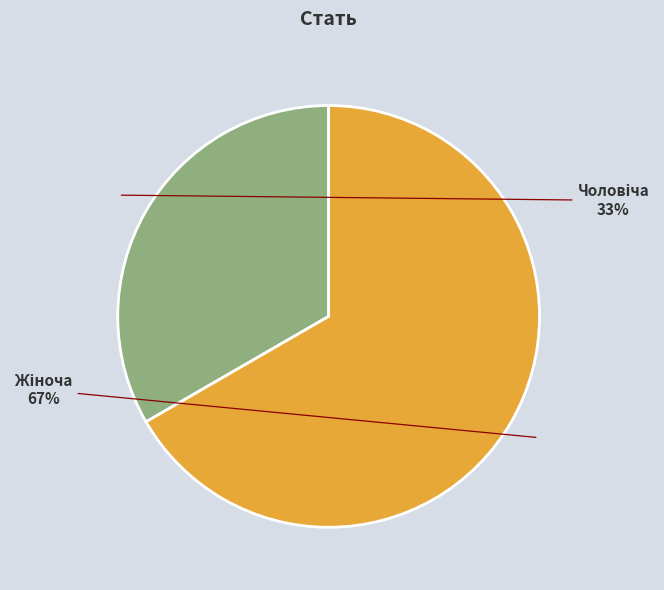

To the nearest percent, what is the average slice percentage?

50%